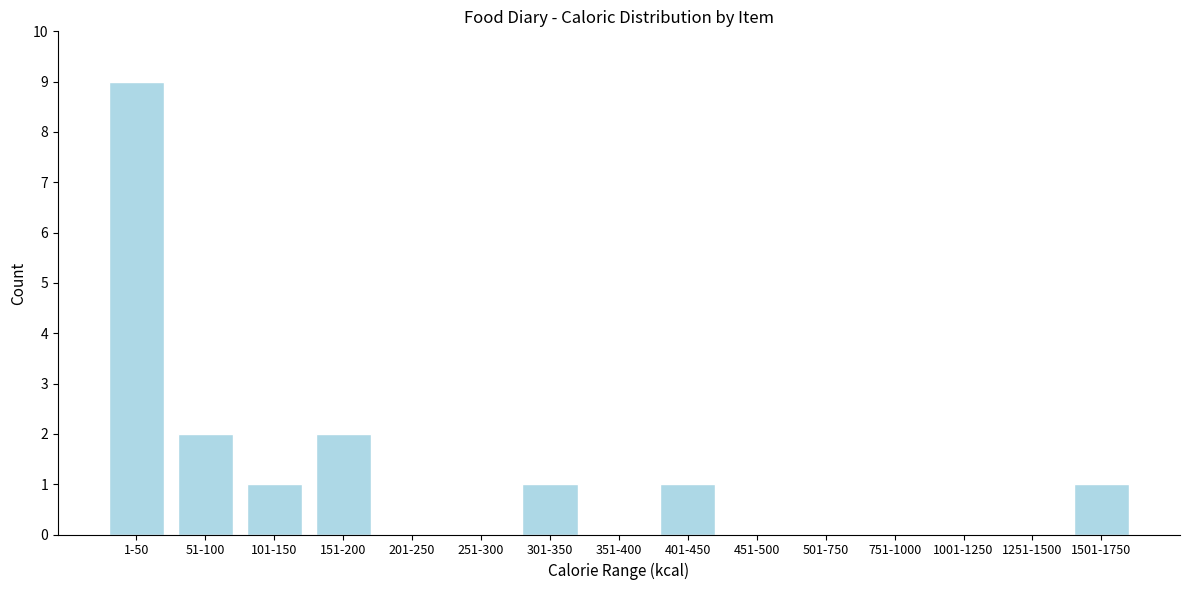

Reading right to left, list all the values displayed in this chart.

1501-1750=1	1251-1500=0	1001-1250=0	751-1000=0	501-750=0	451-500=0	401-450=1	351-400=0	301-350=1	251-300=0	201-250=0	151-200=2	101-150=1	51-100=2	1-50=9